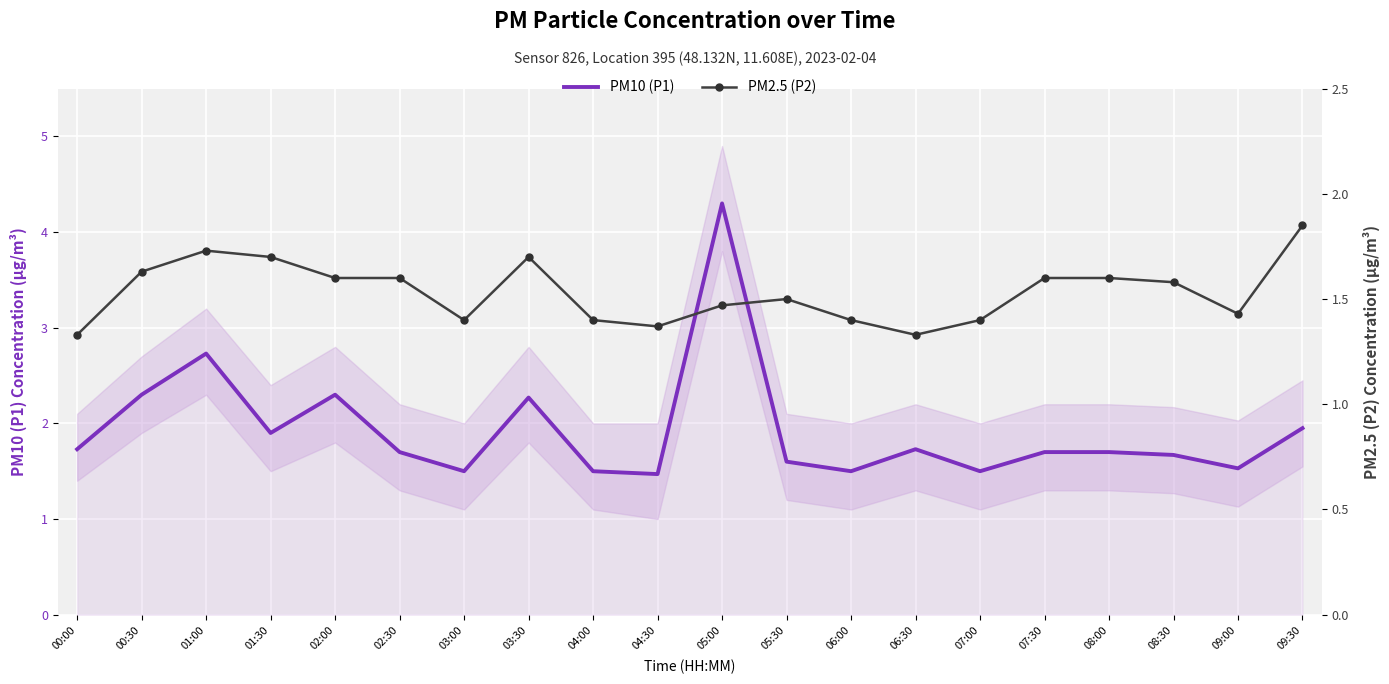

Is the value of PM2.5 (P2) at 06:30 greater than the value of PM10 (P1) at 05:30?

No